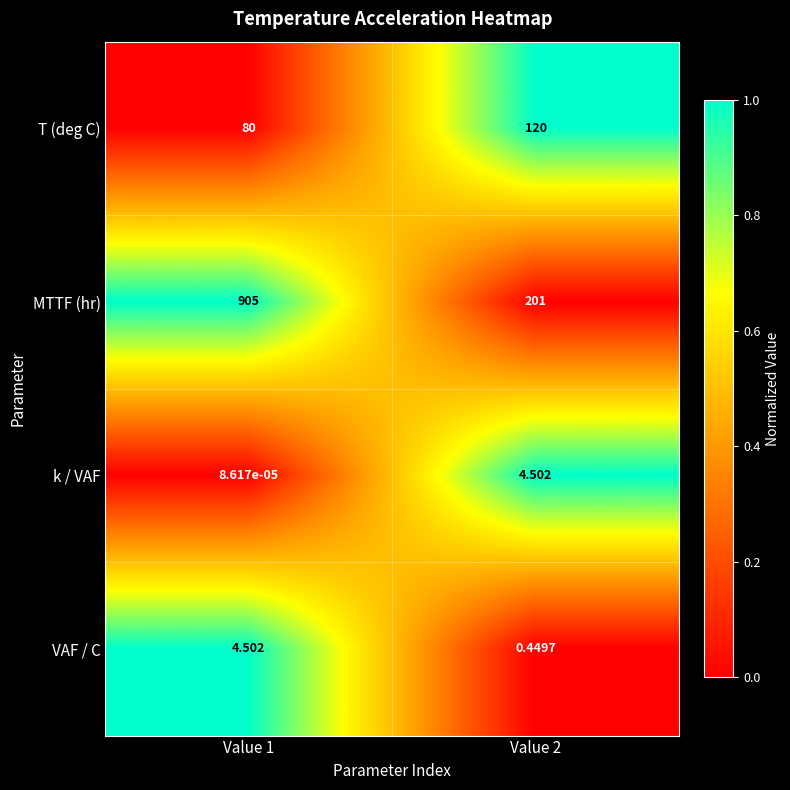

Which series changed the most between Value 1 and Value 2?

MTTF (hr)